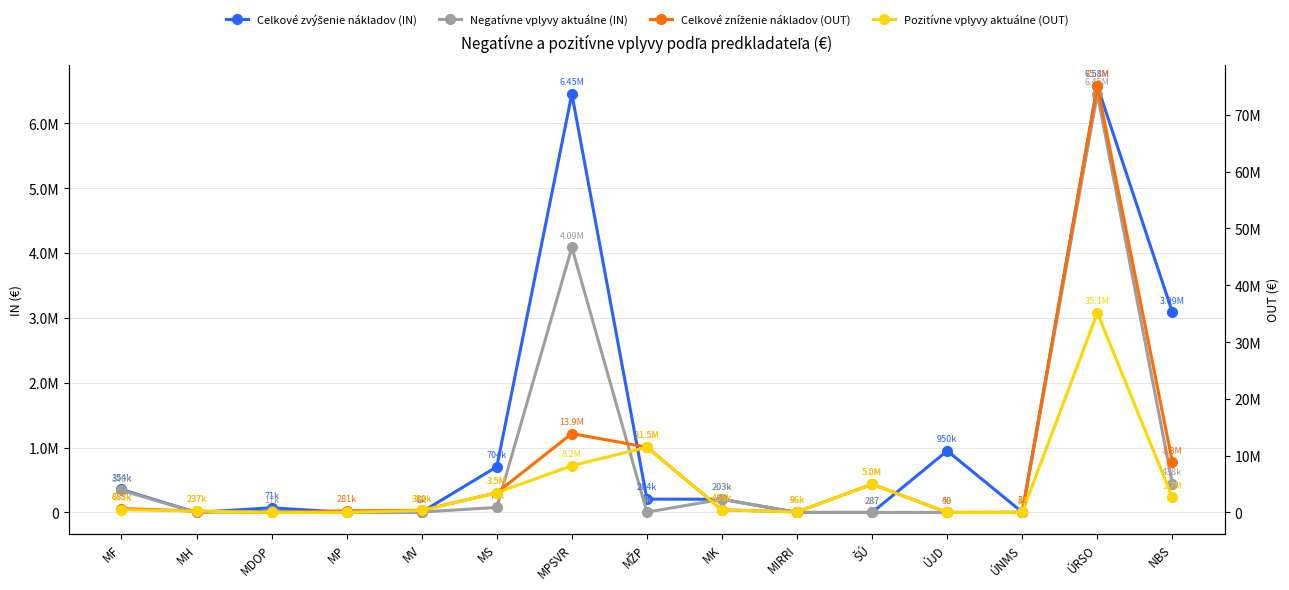

How many interior local valleys does the Celkové zvýšenie nákladov (IN) series have?

4